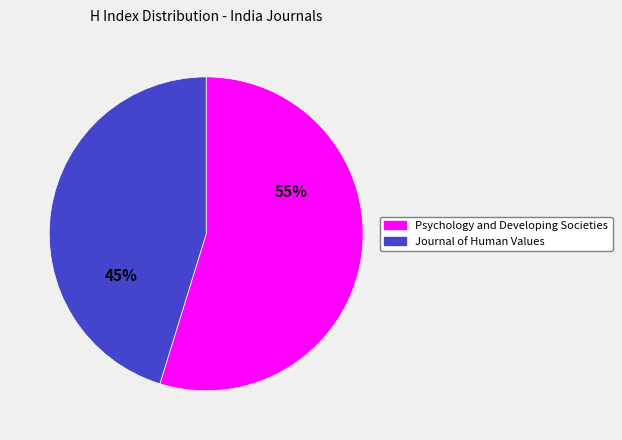

Is there any slice that represents more than half of the pie?

Yes